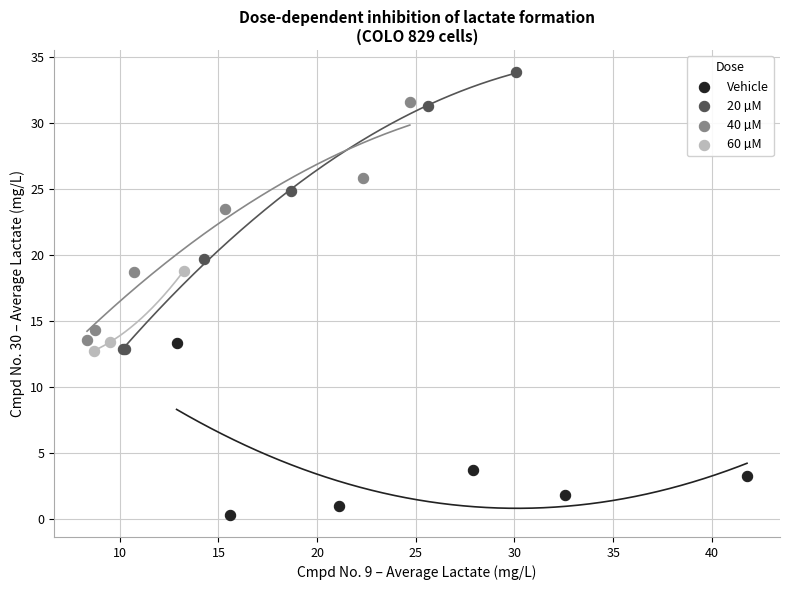

Which series reaches the minimum Y coordinate?

Vehicle